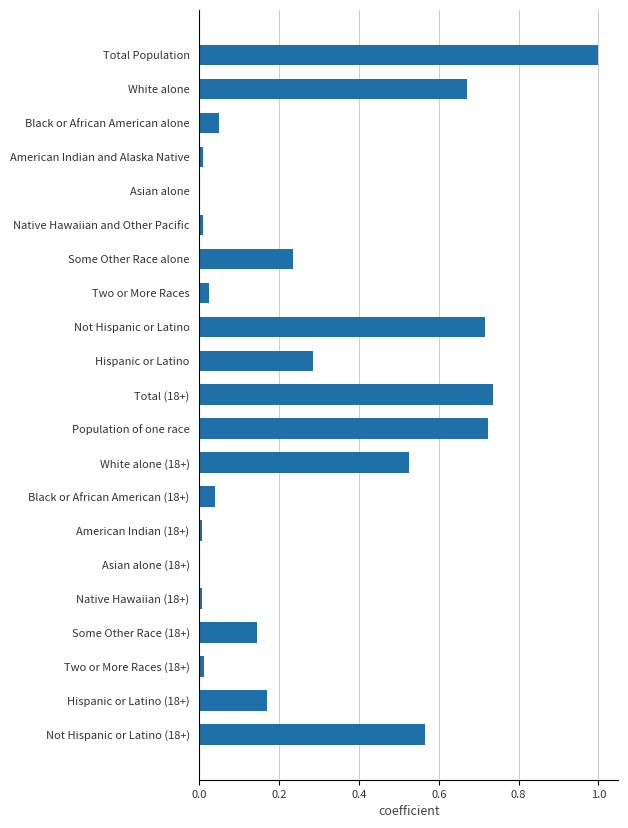

Between Black or African American alone and Native Hawaiian and Other Pacific, which is larger?

Black or African American alone